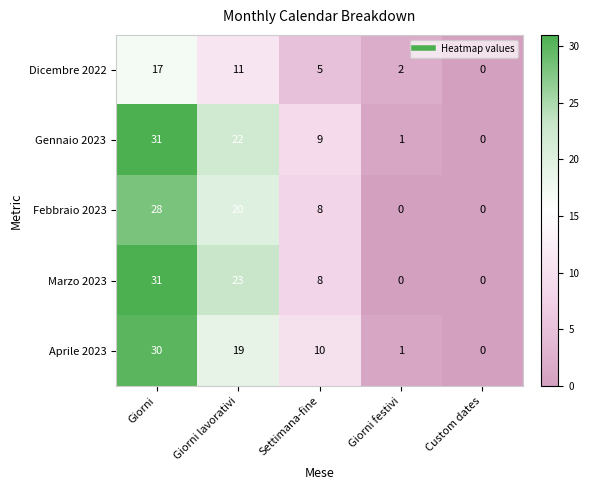

Which series has the largest total across all categories?

Gennaio 2023